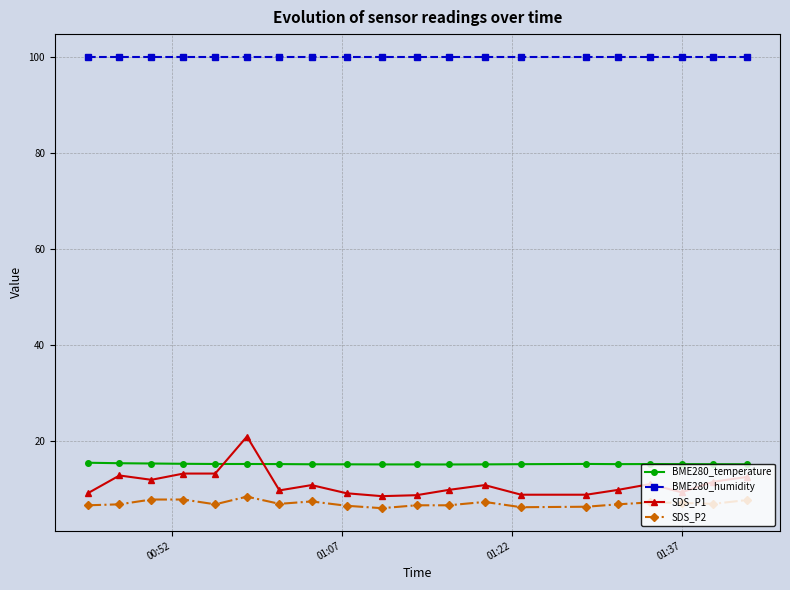

At how many categories does at least one series exceed 10?

20